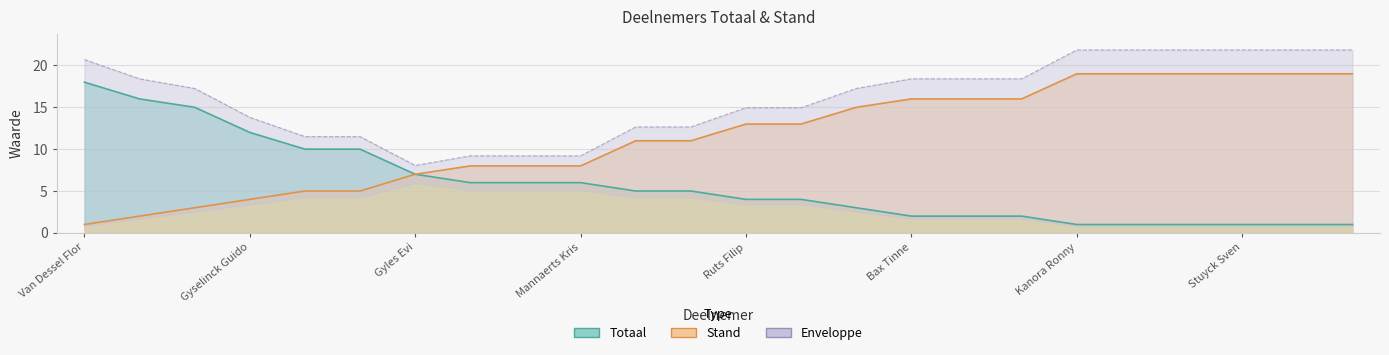

The Totaal series shows 18 at Gyselinck Guido. True or false?

False